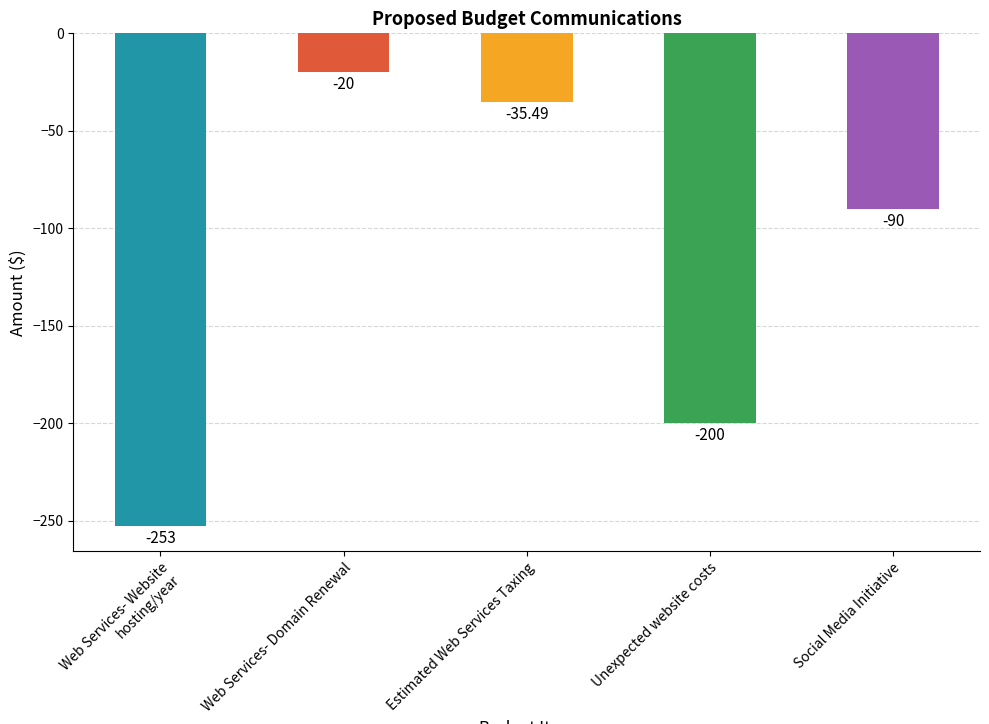

Rank the categories by value from highest to lowest.

Web Services- Domain Renewal, Estimated Web Services Taxing, Social Media Initiative, Unexpected website costs, Web Services- Website hosting/year